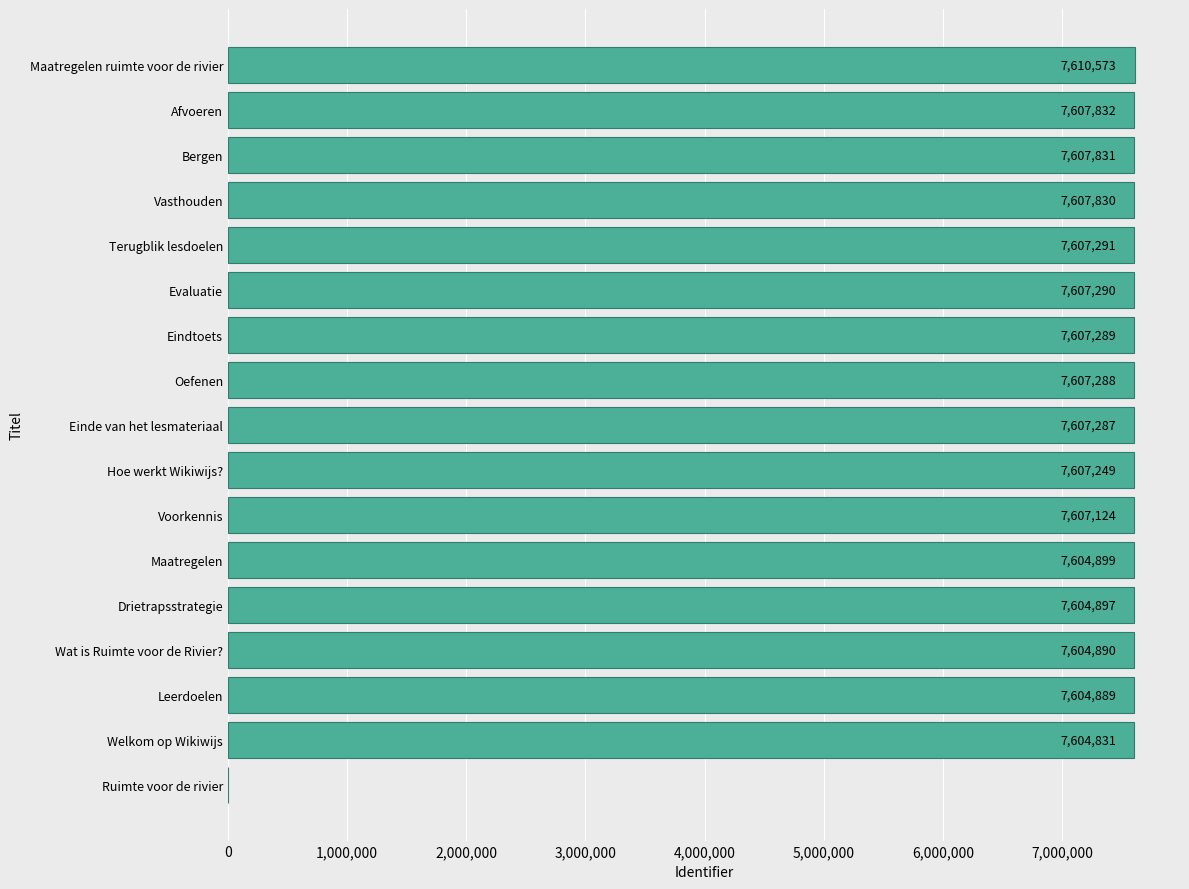

What is the greatest value displayed?

7610573